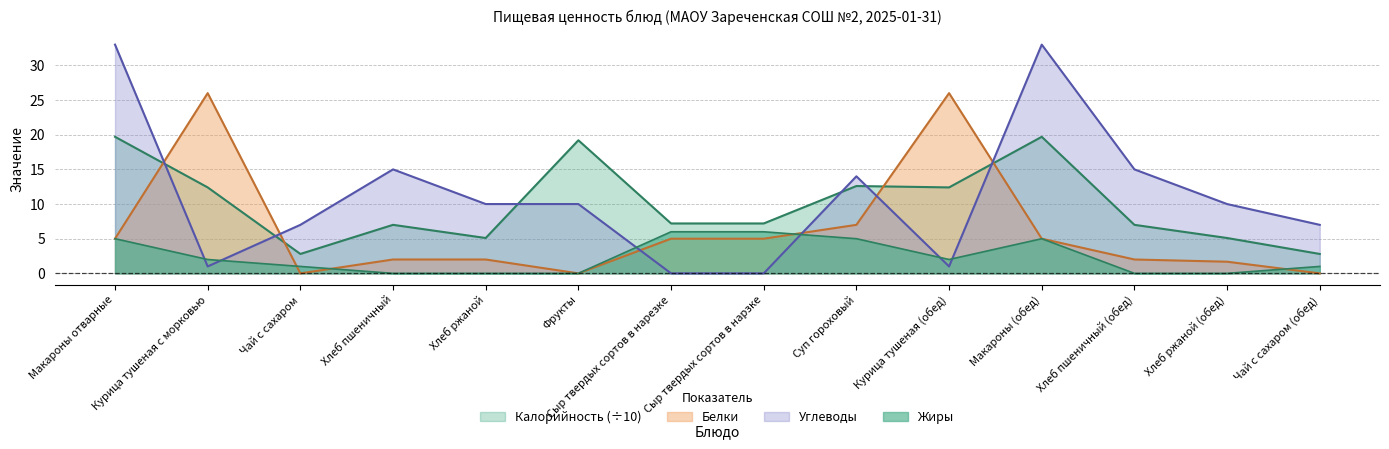

What is the value of the Белки point at the 13th from the left?

1.7